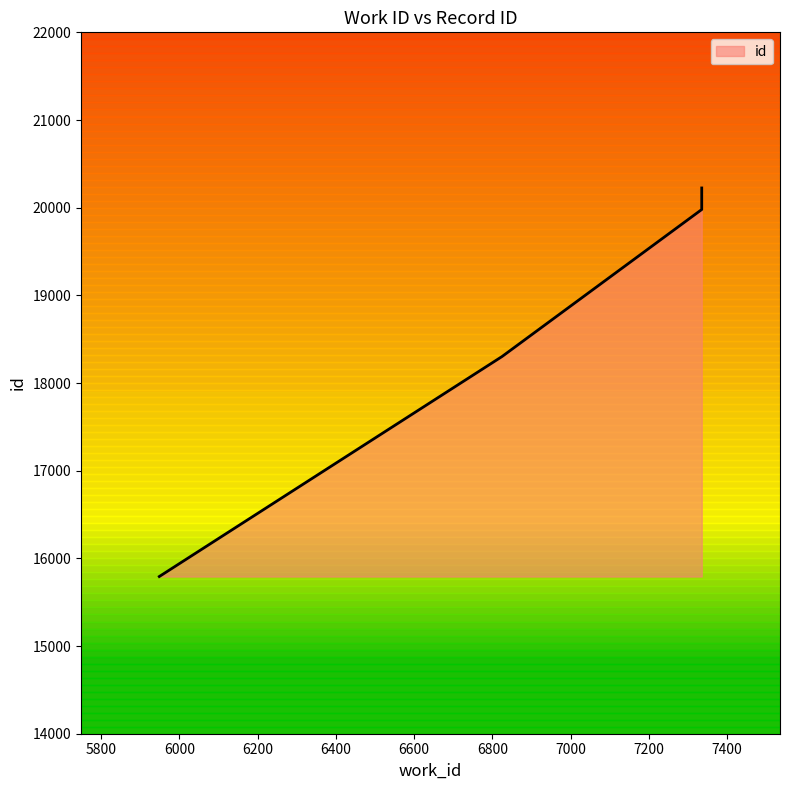

Reading left to right, extract all data points from this chart.

15793	18303	19979	20028	20221	20224	20225